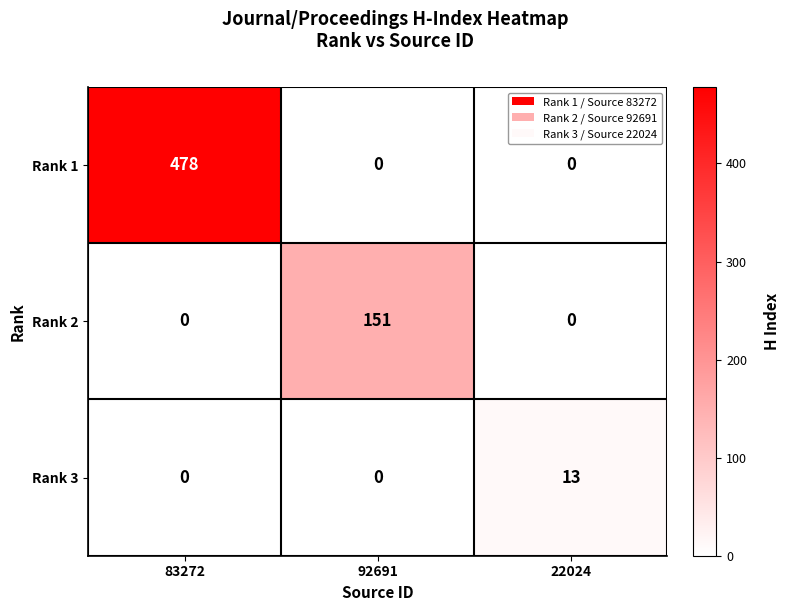

The value of Rank 2 at 83272 is 54. True or false?

False